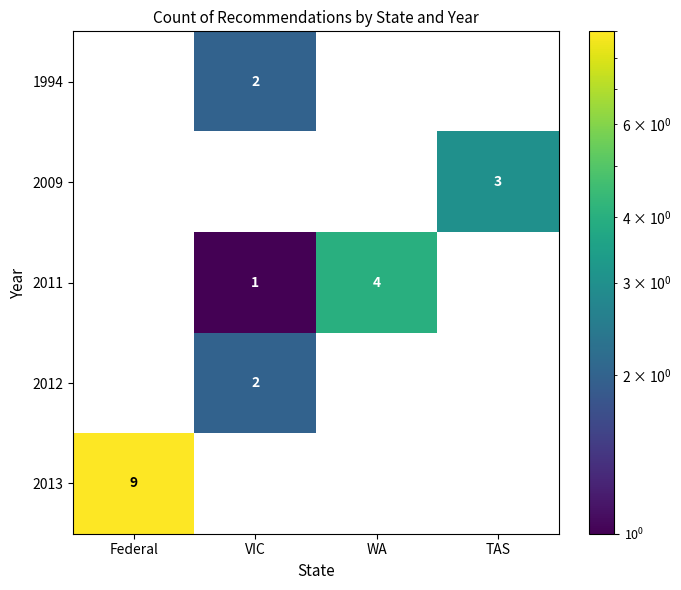

At how many categories does at least one series exceed 1?

4